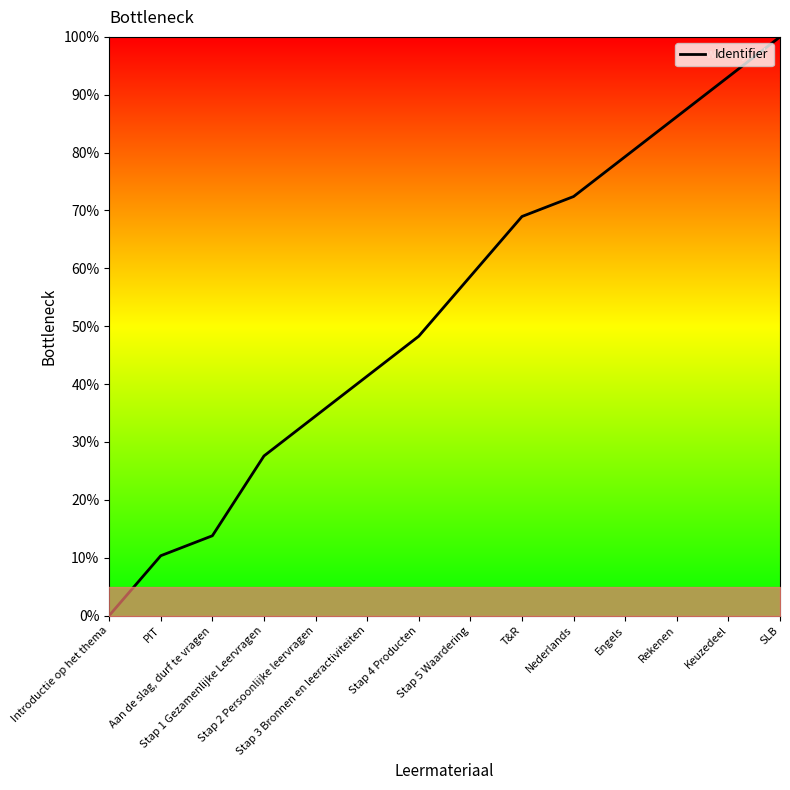

How many values exceed 58?

7